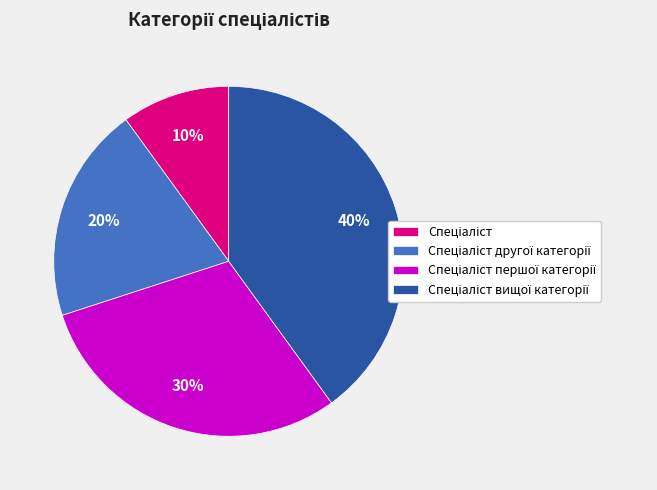

How many segments does this pie chart have?

4